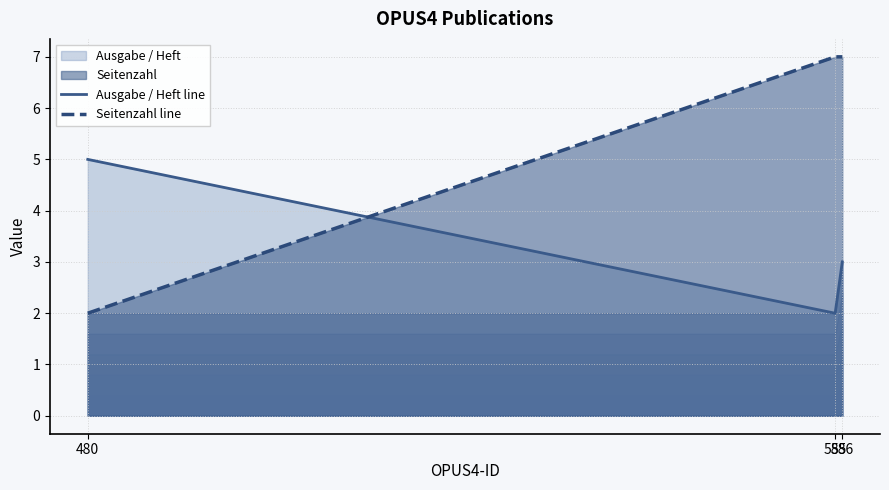

What is the spread (max minus min) of values at 585?

5